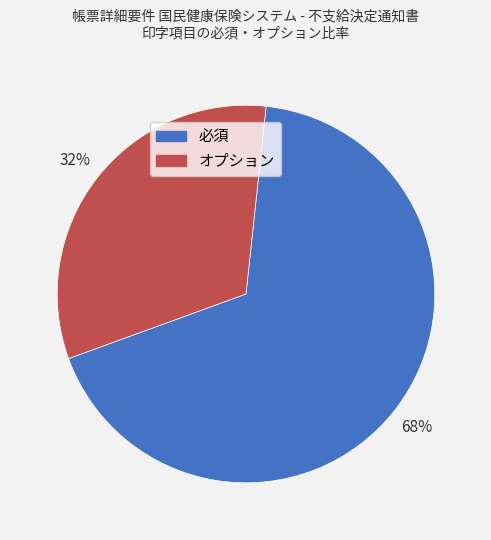

Which category has the biggest portion of the pie?

必須